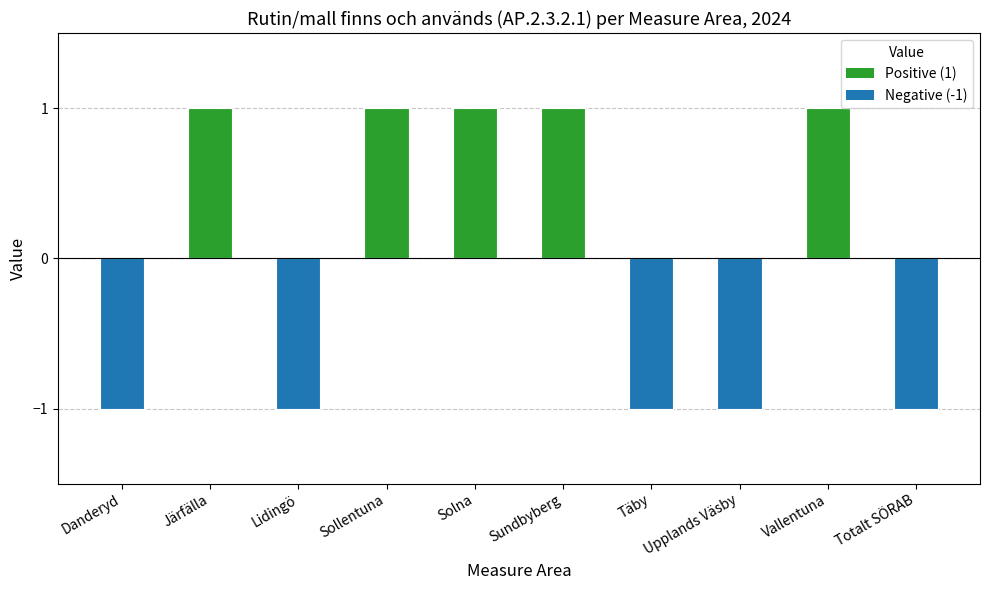

Is it true that the value at Solna is 1?

True